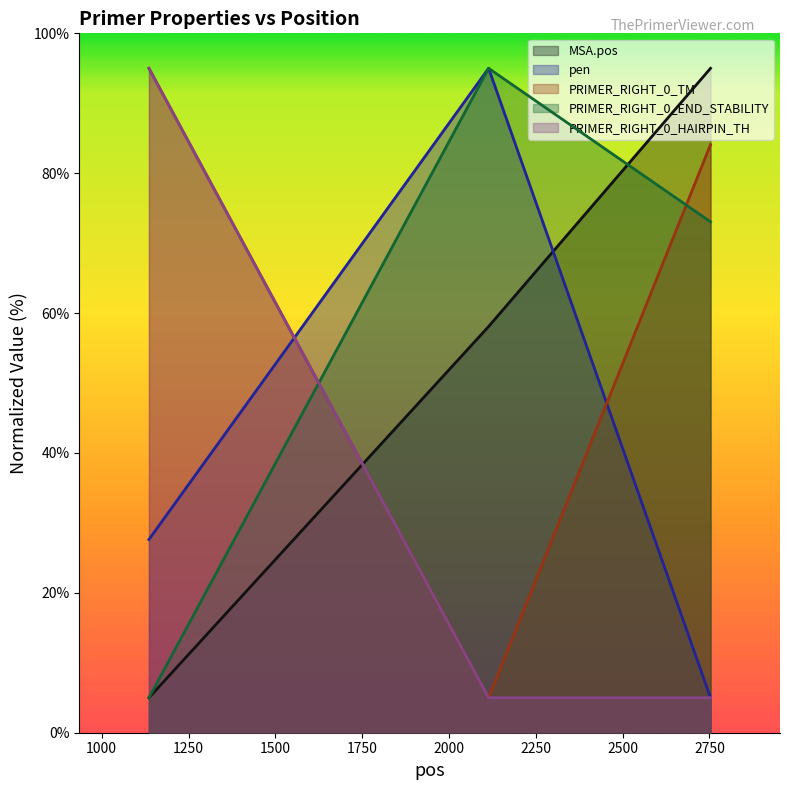

Which series has the widest spread of values?

MSA.pos